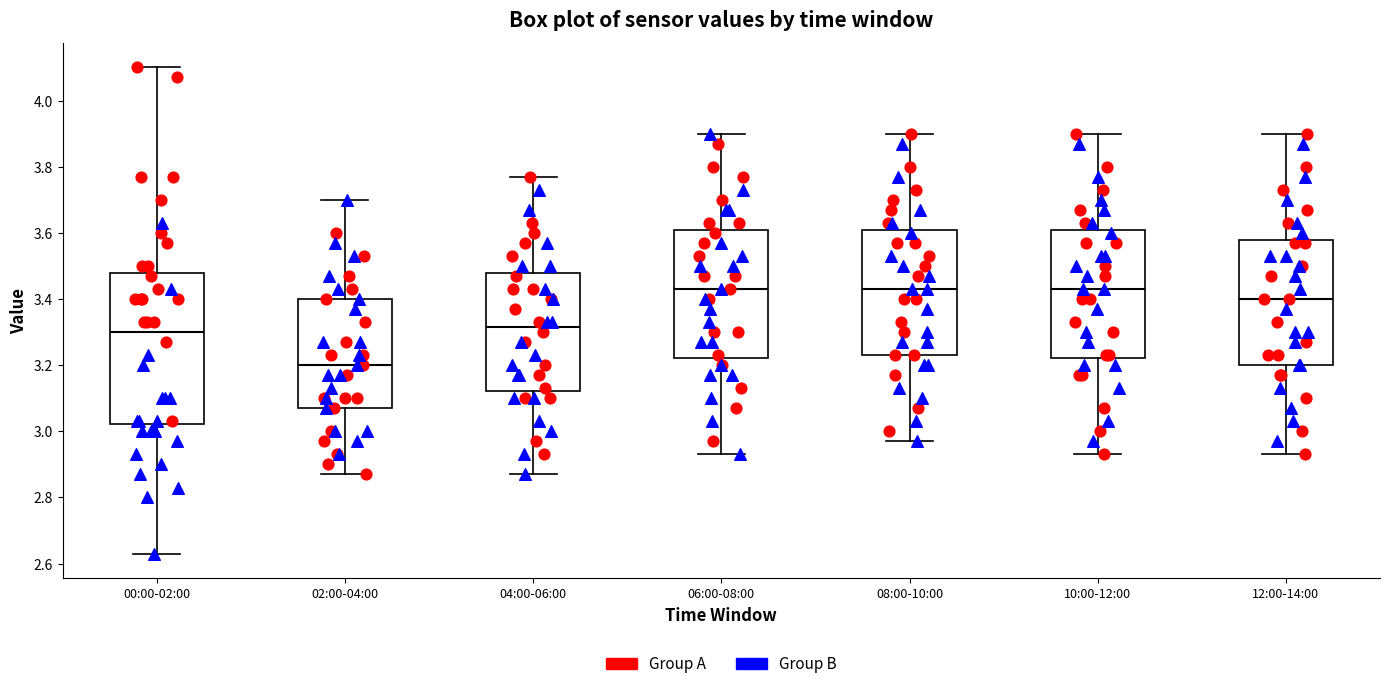

Reading left to right, transcribe this box plot: for each box, give where its median line is, the range the box spans, and where its two whiskers end, as read against the y-axis. The values are not printed on the chart, so give them approximately, as read against the axis.

00:00-02:00: median 3.30, box 3.02 to 3.48, whiskers 2.64 to 4.10
02:00-04:00: median 3.20, box 3.08 to 3.40, whiskers 2.88 to 3.70
04:00-06:00: median 3.32, box 3.12 to 3.48, whiskers 2.88 to 3.78
06:00-08:00: median 3.44, box 3.22 to 3.60, whiskers 2.94 to 3.90
08:00-10:00: median 3.44, box 3.24 to 3.60, whiskers 2.98 to 3.90
10:00-12:00: median 3.44, box 3.22 to 3.60, whiskers 2.94 to 3.90
12:00-14:00: median 3.40, box 3.20 to 3.58, whiskers 2.94 to 3.90